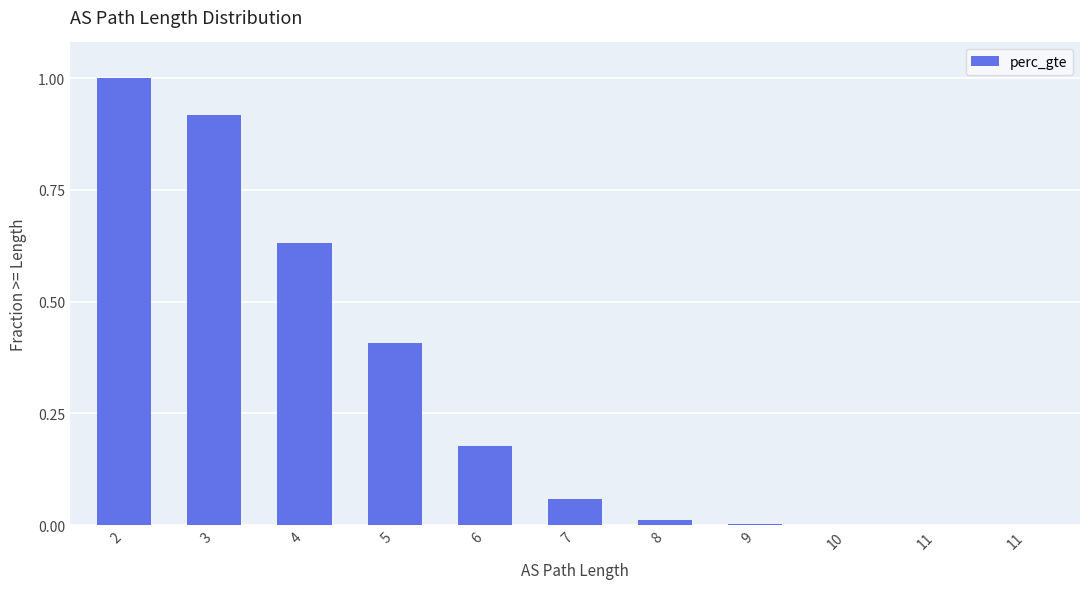

Reading left to right, extract all data points from this chart.

2=1.0	3=0.9	4=0.6	5=0.4	6=0.2	7=0.1	8=0.0	9=0.0	10=0.0	11=0.0	11=0.0